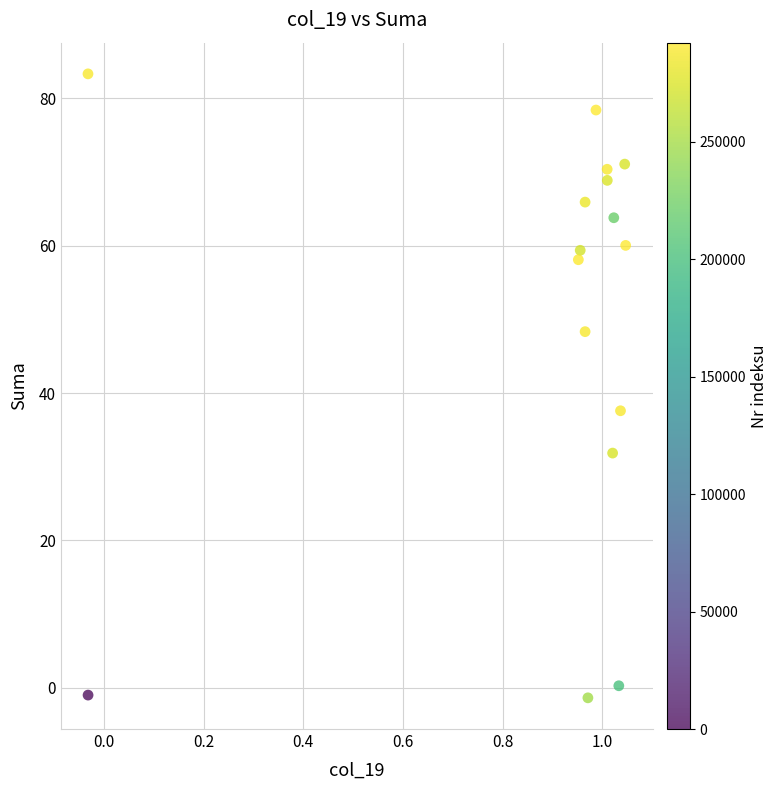

What Y value in the scatter plot is closest to 40?

37.6